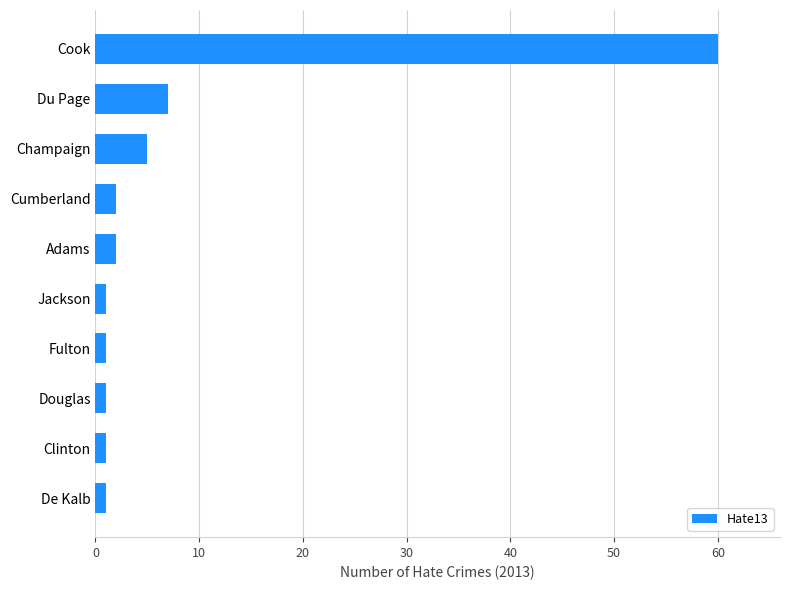

How many data points does each series have?

10